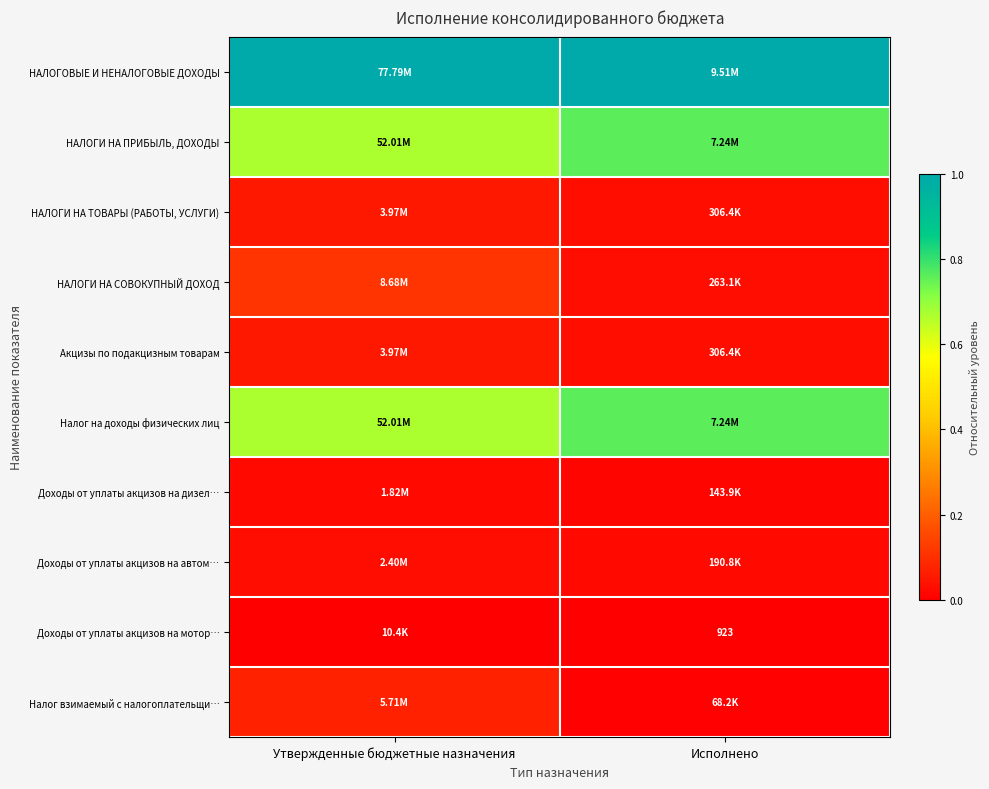

The Налог взимаемый с налогоплательщи… series shows 0.1 at Утвержденные бюджетные назначения. True or false?

True